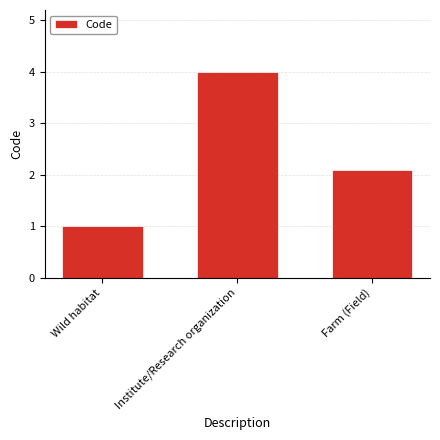

How many data points does each series have?

3